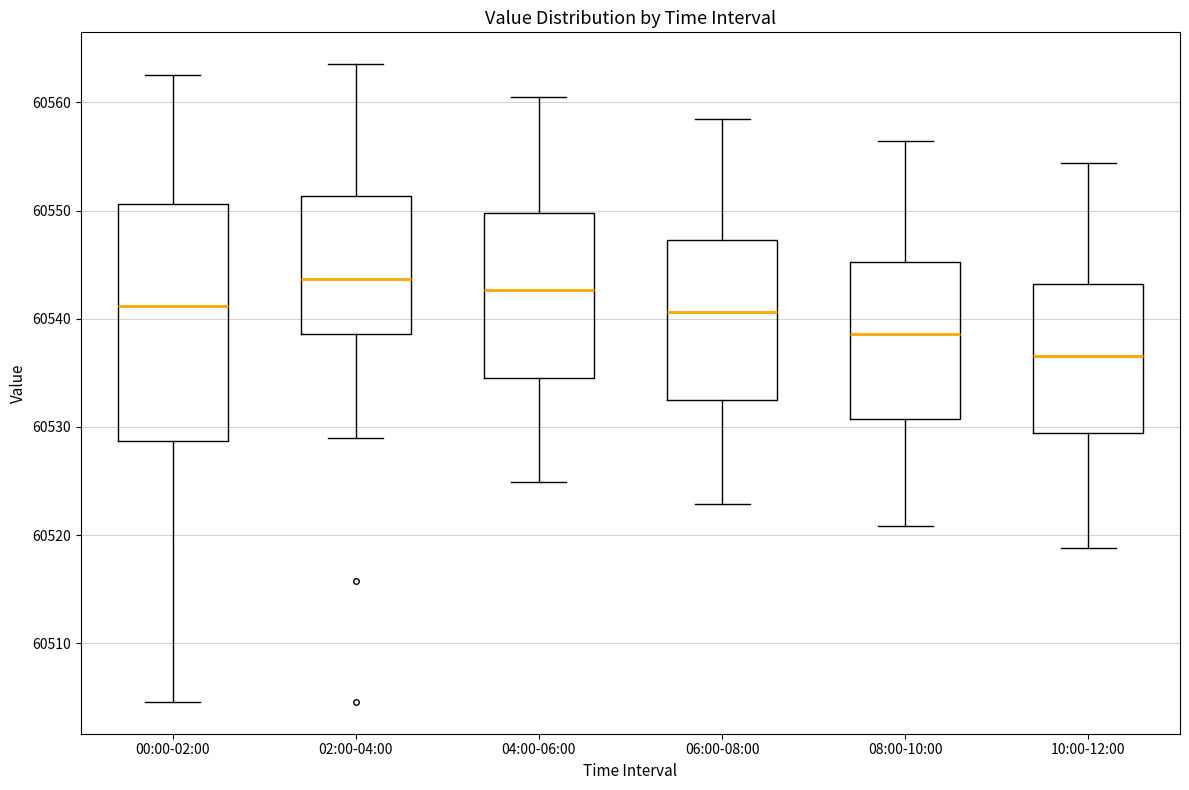

Reading left to right, read every box against the y-axis: the position of its median line, the range the box covers, and the ends of its whiskers. The values are not printed on the chart, so give them approximately, as read against the axis.

00:00-02:00: median 60541, box 60529 to 60551, whiskers 60505 to 60563
02:00-04:00: median 60544, box 60539 to 60551, whiskers 60529 to 60564
04:00-06:00: median 60543, box 60535 to 60550, whiskers 60525 to 60560
06:00-08:00: median 60541, box 60533 to 60547, whiskers 60523 to 60558
08:00-10:00: median 60539, box 60531 to 60545, whiskers 60521 to 60556
10:00-12:00: median 60537, box 60529 to 60543, whiskers 60519 to 60554